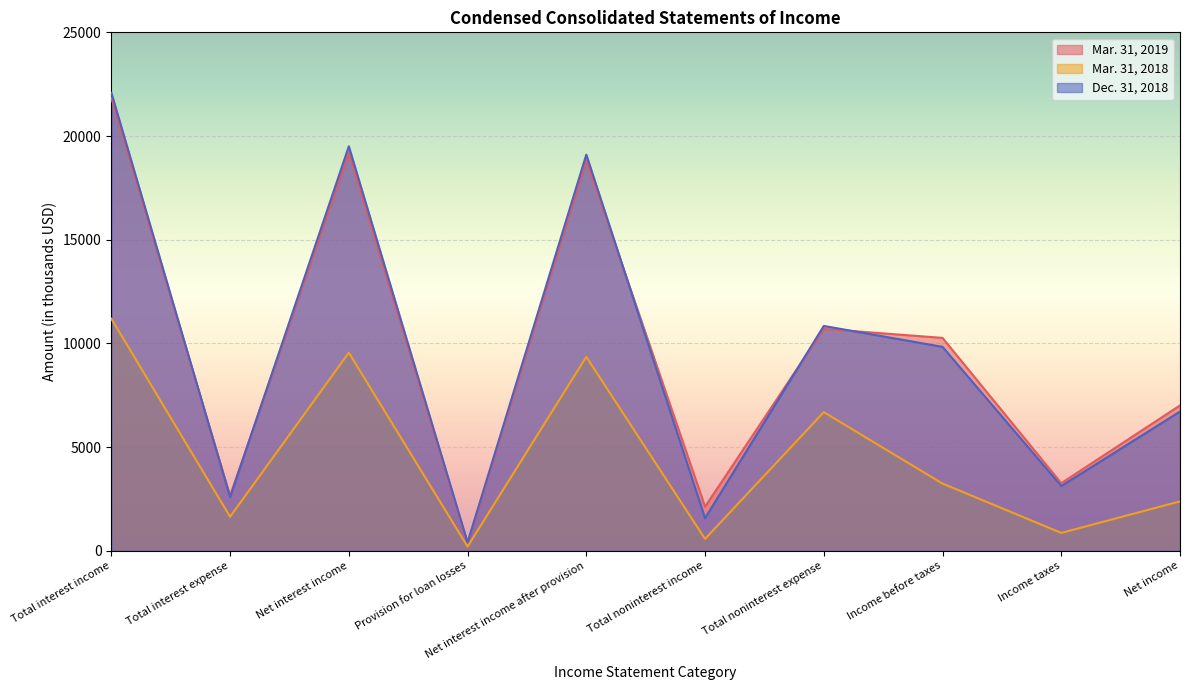

At which category is the sum across all series the highest?

Total interest income